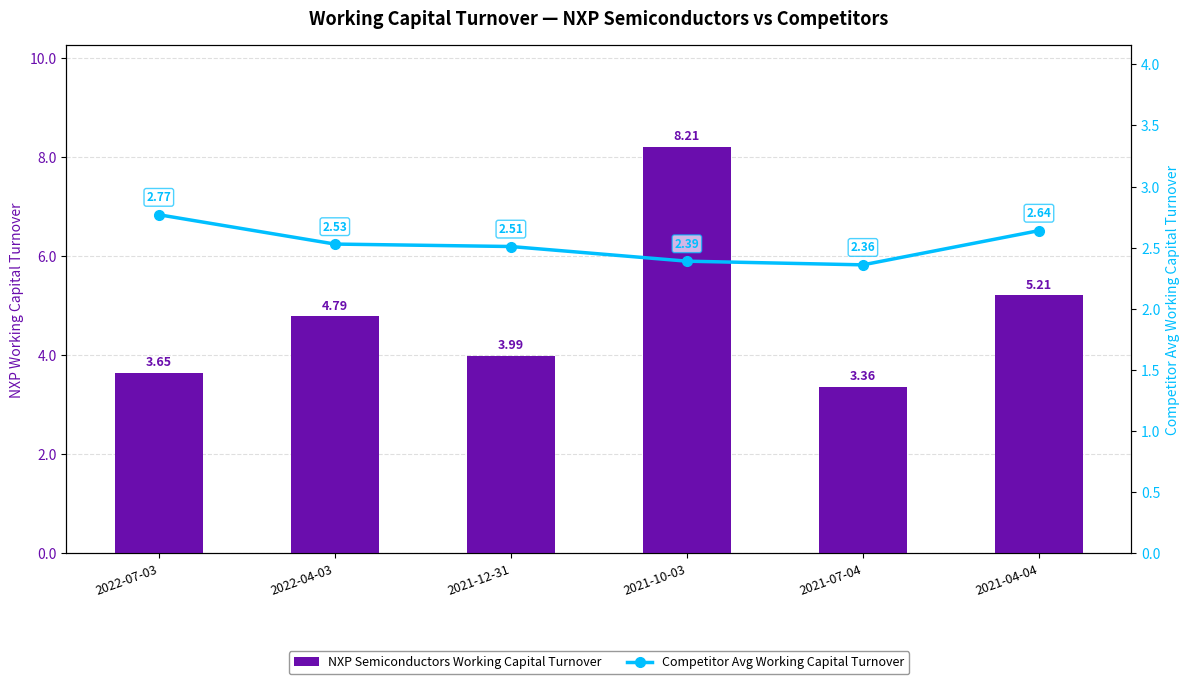

What is the value of the Competitor Avg Working Capital Turnover bar at the 1st from the left?

2.8